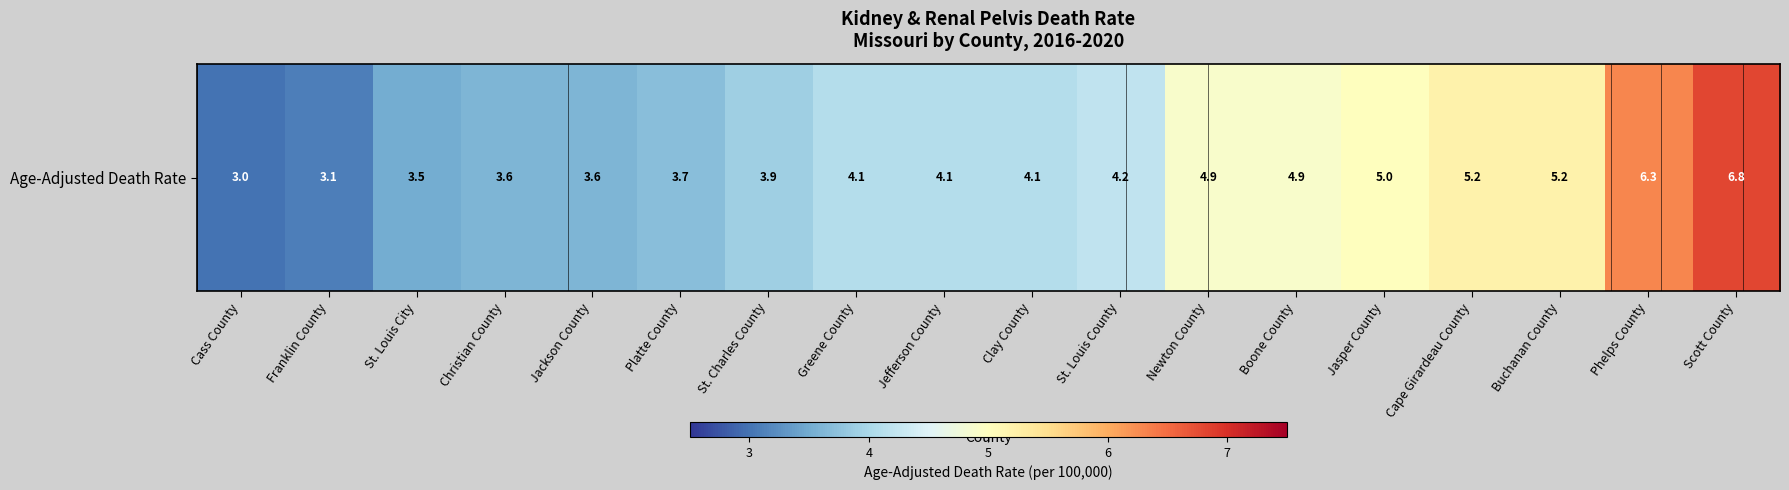

Is it true that the value at Buchanan County is 7.8?

False